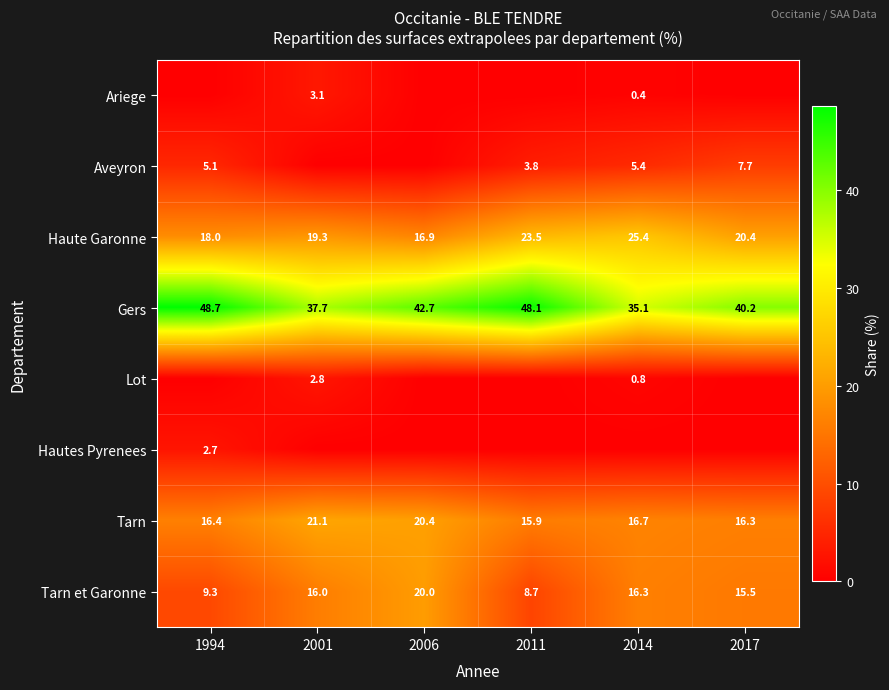

True or false: Lot has a value of 2.8 at 2001.

True